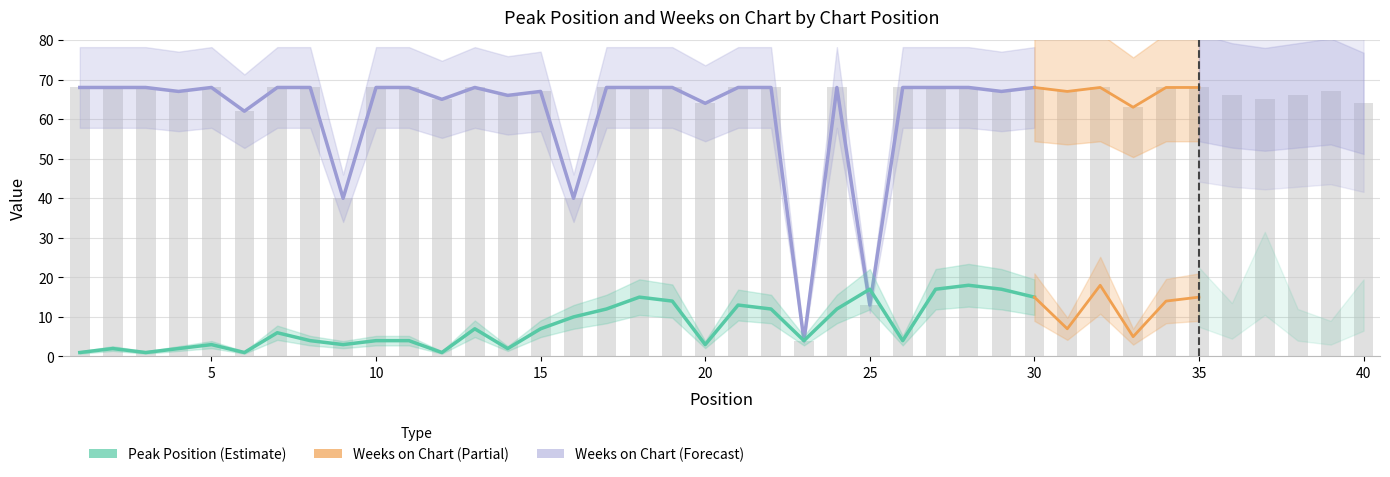

List the series in order of their overall mean, highest first.

Weeks on Chart, Peak Position